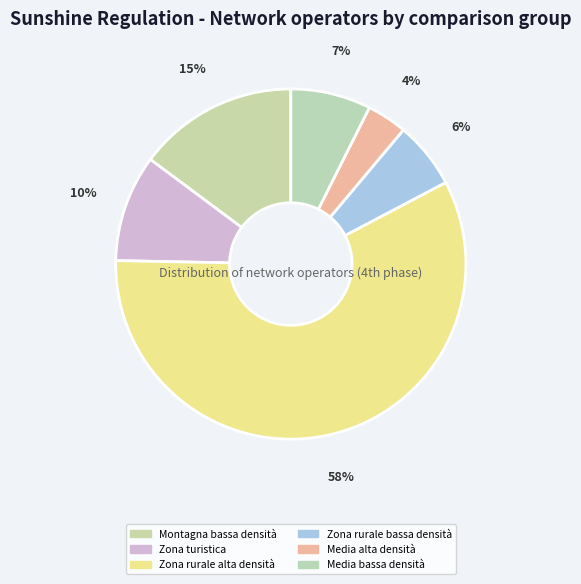

To the nearest percent, what is the difference between the largest and smallest slice percentages?

54%